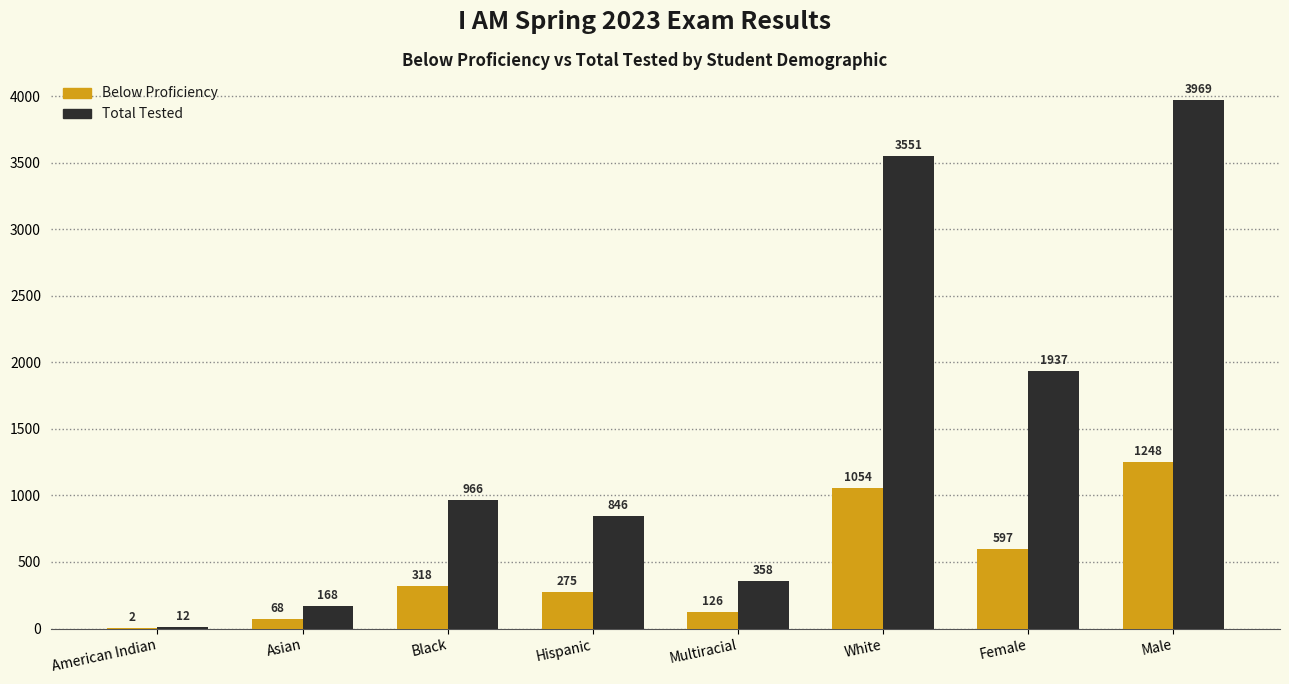

What is the total value across all series at Black?

1284